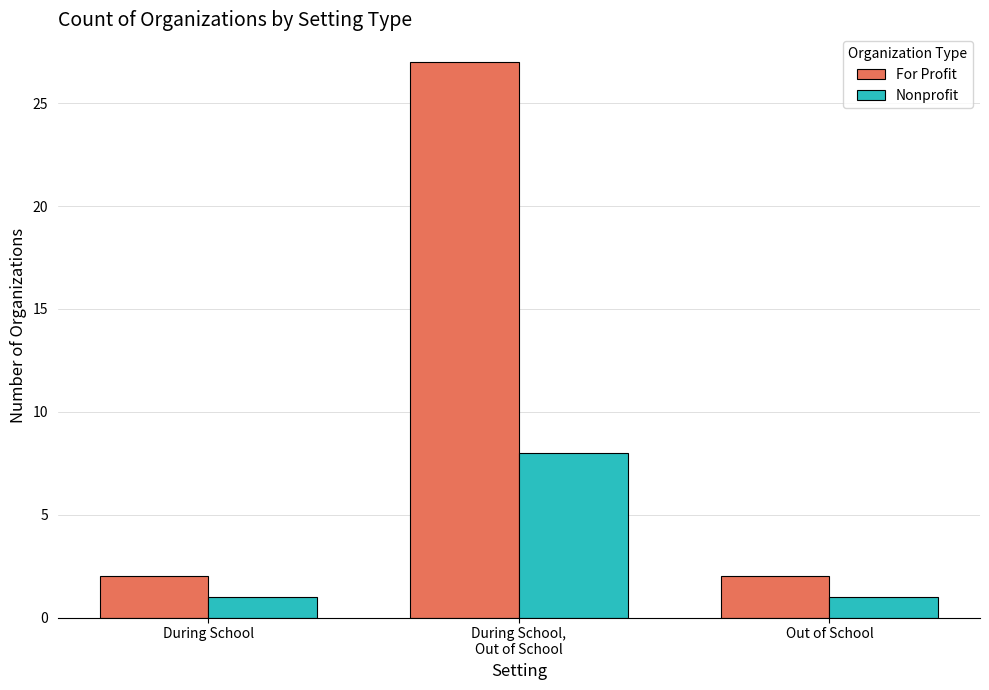

What is the highest value of the Nonprofit series?

8